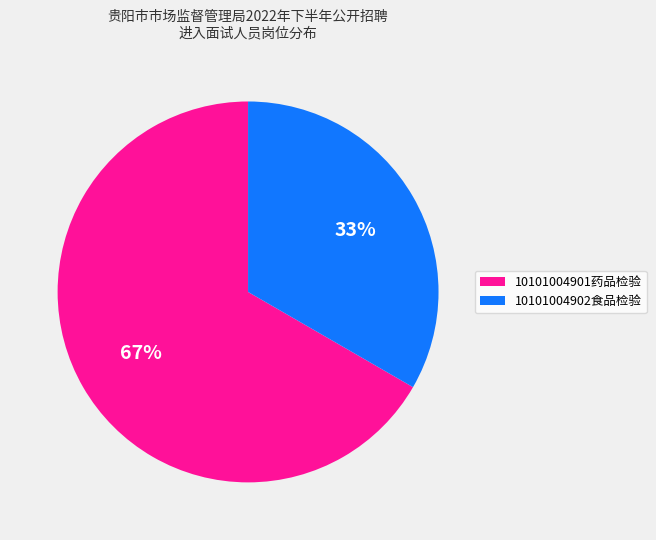

To the nearest percent, what portion does 10101004902食品检验 represent?

33%